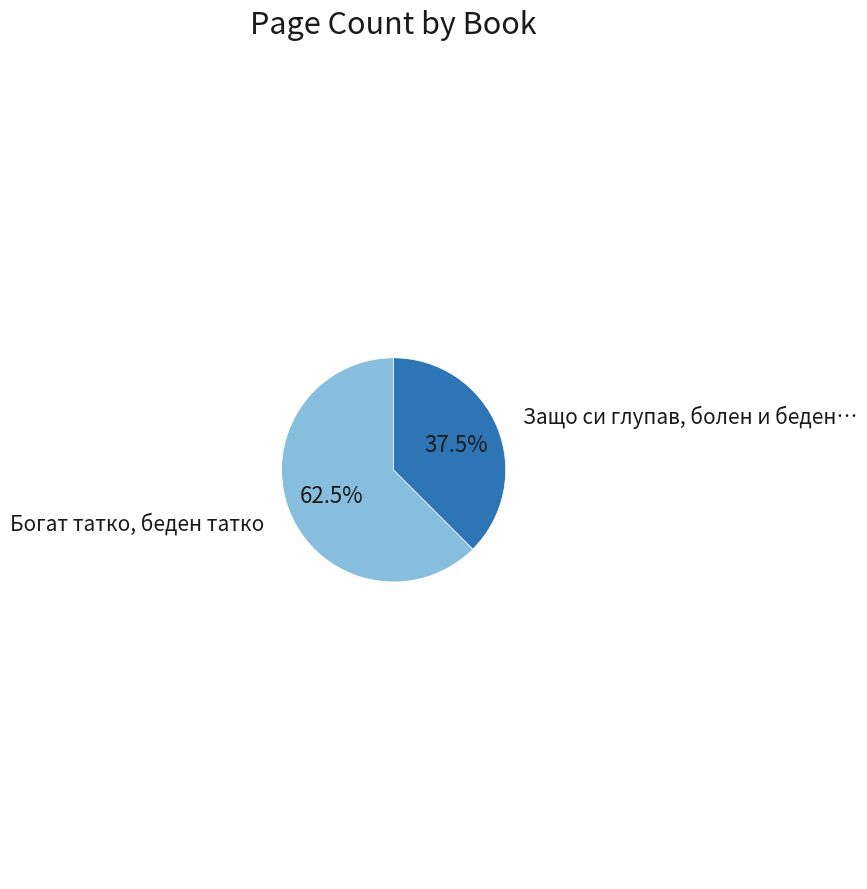

To the nearest percent, what is the difference between the largest and smallest slice percentages?

25%